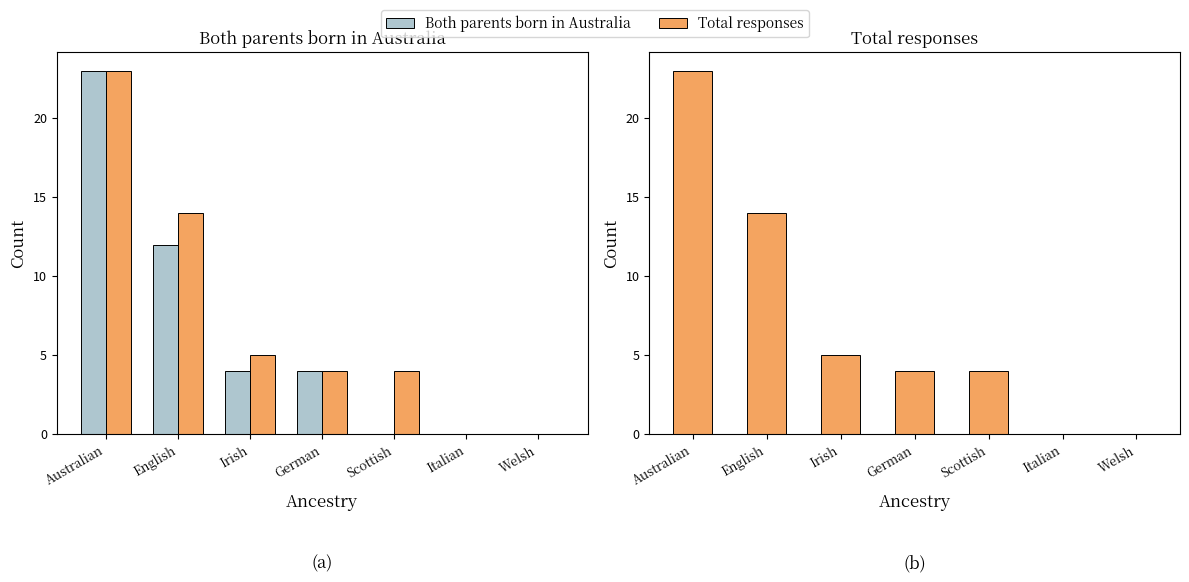

Reading left to right, extract all data points from this chart.

Both parents born in Australia: Australian=23	English=12	Irish=4	German=4	Scottish=0	Italian=0	Welsh=0
Total responses: Australian=23	English=14	Irish=5	German=4	Scottish=4	Italian=0	Welsh=0